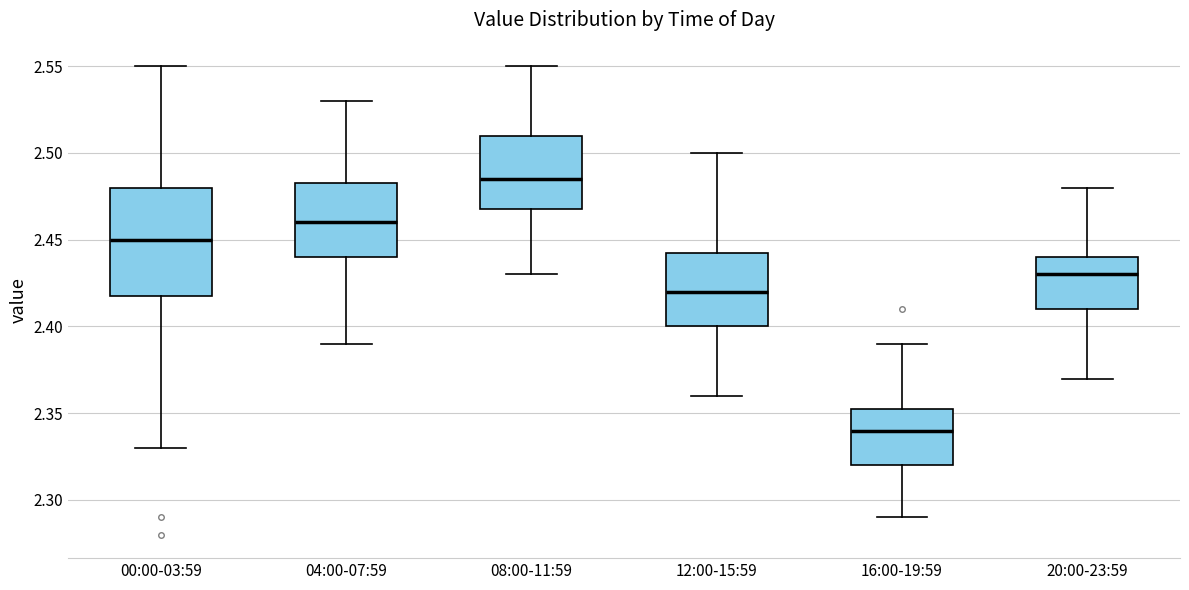

Reading left to right, read every box against the y-axis: the position of its median line, the range the box covers, and the ends of its whiskers. The values are not printed on the chart, so give them approximately, as read against the axis.

00:00-03:59: median 2.450, box 2.420 to 2.480, whiskers 2.330 to 2.550
04:00-07:59: median 2.460, box 2.440 to 2.485, whiskers 2.390 to 2.530
08:00-11:59: median 2.485, box 2.470 to 2.510, whiskers 2.430 to 2.550
12:00-15:59: median 2.420, box 2.400 to 2.445, whiskers 2.360 to 2.500
16:00-19:59: median 2.340, box 2.320 to 2.355, whiskers 2.290 to 2.390
20:00-23:59: median 2.430, box 2.410 to 2.440, whiskers 2.370 to 2.480